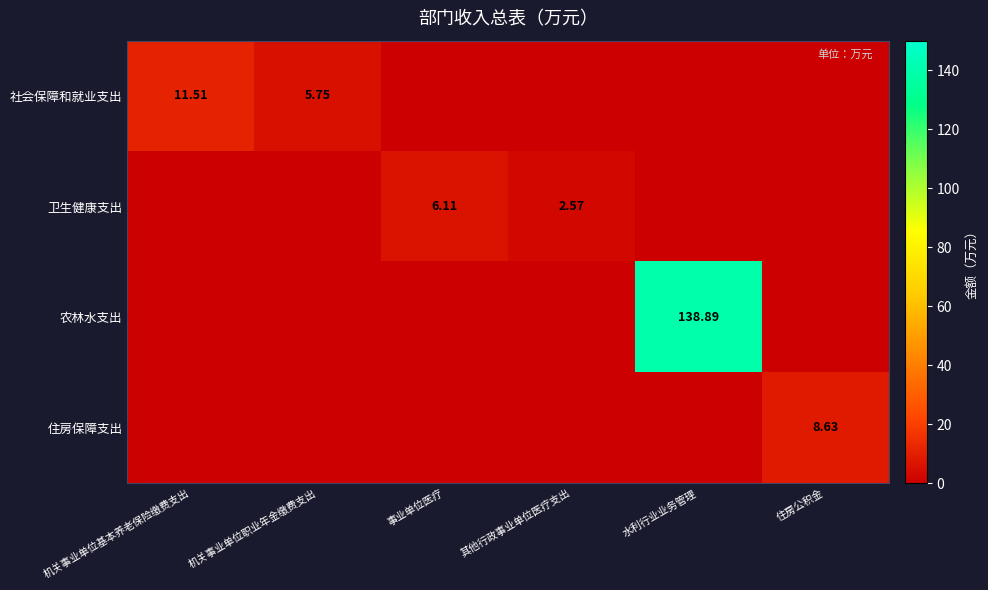

List the labels in order of 农林水支出 value, smallest first.

机关事业单位基本养老保险缴费支出, 机关事业单位职业年金缴费支出, 事业单位医疗, 其他行政事业单位医疗支出, 住房公积金, 水利行业业务管理